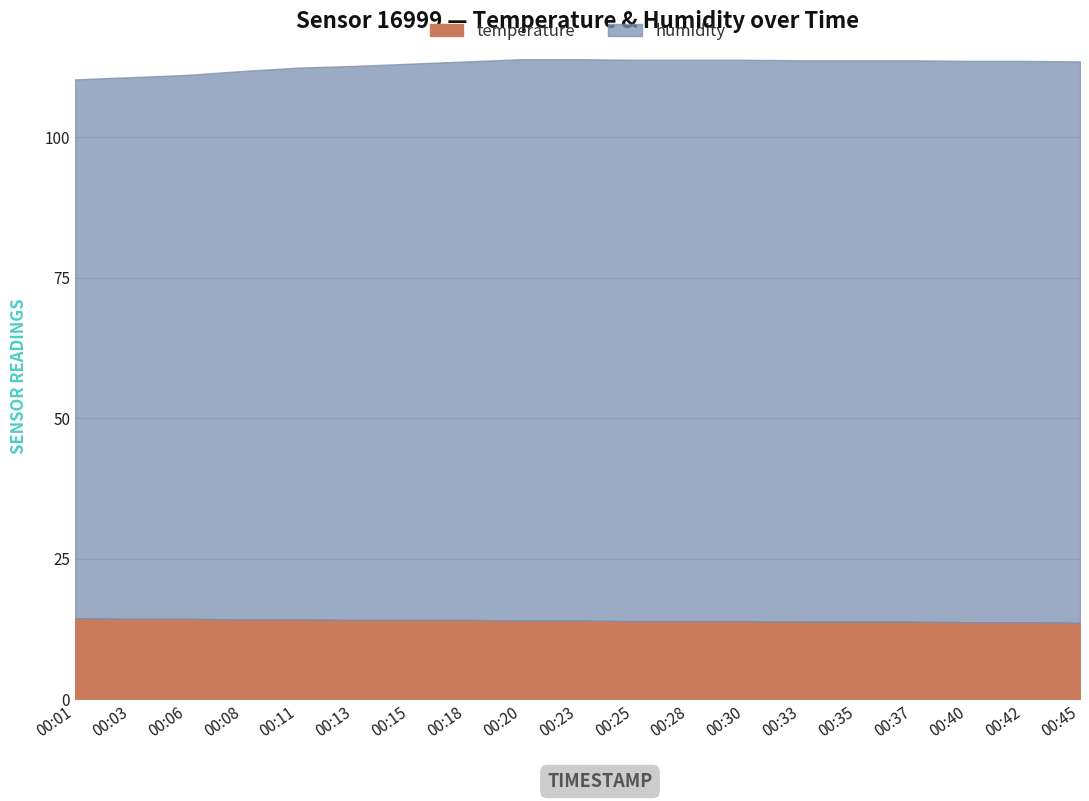

Where does the humidity series first go above 99?

00:18